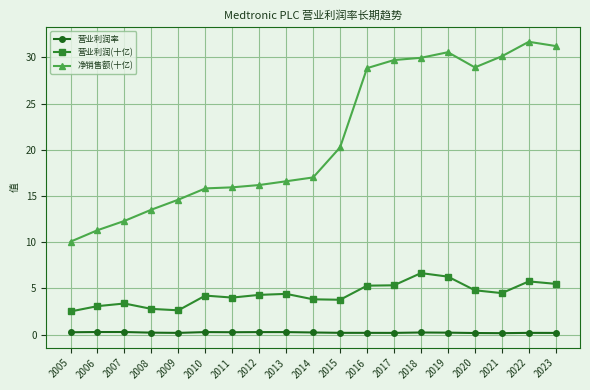

What is the value of the 营业利润(十亿) point at the 9th from the left?

4.4